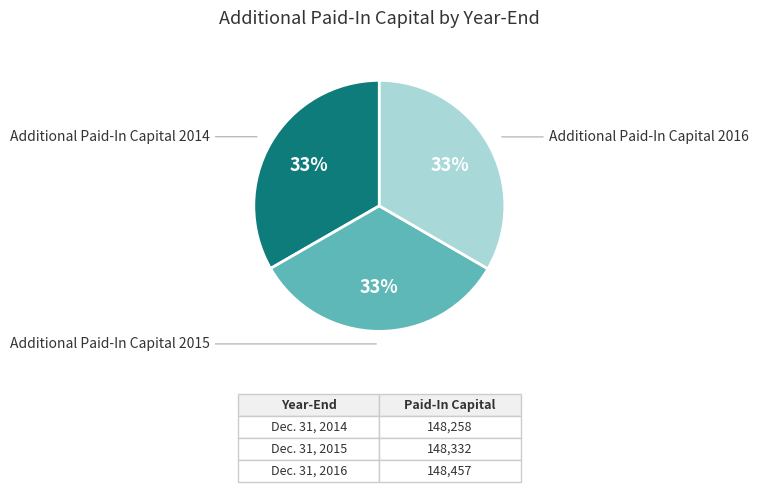

Is there a majority slice in this chart?

No